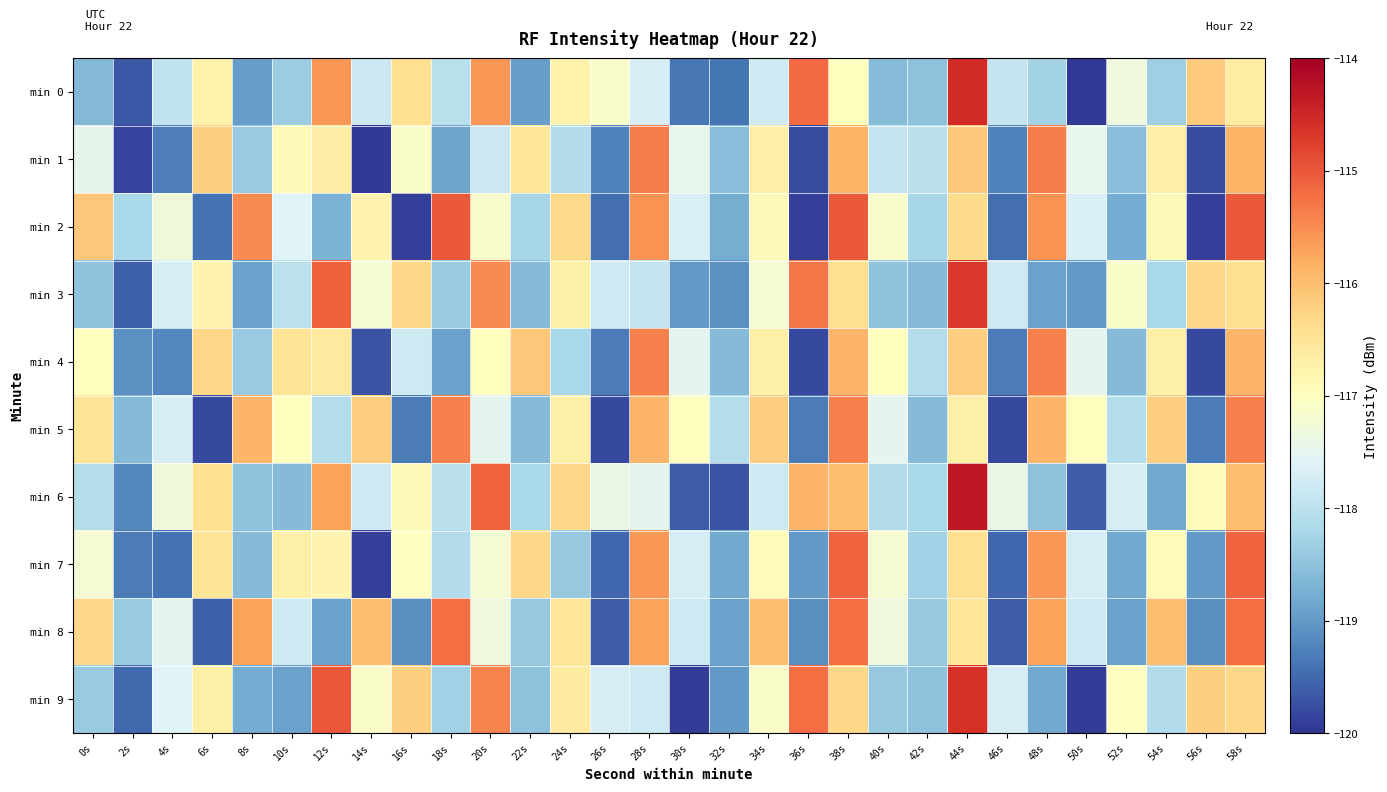

Reading left to right, what are all the values shown in this chart?

min 0: 0s=-118.6	2s=-119.7	4s=-117.9	6s=-116.7	8s=-119.0	10s=-118.3	12s=-115.6	14s=-117.8	16s=-116.4	18s=-118.0	20s=-115.6	22s=-118.9	24s=-116.7	26s=-117.1	28s=-117.7	30s=-119.4	32s=-119.4	34s=-117.8	36s=-115.2	38s=-117.0	40s=-118.6	42s=-118.5	44s=-114.6	46s=-117.9	48s=-118.3	50s=-120.0	52s=-117.3	54s=-118.3	56s=-116.2	58s=-116.6
min 1: 0s=-117.5	2s=-119.9	4s=-119.3	6s=-116.2	8s=-118.4	10s=-116.9	12s=-116.7	14s=-120.0	16s=-117.1	18s=-118.9	20s=-117.8	22s=-116.5	24s=-118.1	26s=-119.2	28s=-115.3	30s=-117.5	32s=-118.6	34s=-116.7	36s=-119.8	38s=-115.9	40s=-117.9	42s=-118.0	44s=-116.1	46s=-119.2	48s=-115.3	50s=-117.5	52s=-118.6	54s=-116.7	56s=-119.8	58s=-115.9
min 2: 0s=-116.1	2s=-118.2	4s=-117.3	6s=-119.4	8s=-115.5	10s=-117.6	12s=-118.7	14s=-116.8	16s=-119.9	18s=-115.0	20s=-117.1	22s=-118.2	24s=-116.3	26s=-119.5	28s=-115.6	30s=-117.7	32s=-118.8	34s=-116.9	36s=-119.9	38s=-115.0	40s=-117.1	42s=-118.2	44s=-116.3	46s=-119.5	48s=-115.6	50s=-117.7	52s=-118.8	54s=-116.9	56s=-119.9	58s=-115.0
min 3: 0s=-118.5	2s=-119.6	4s=-117.7	6s=-116.8	8s=-118.9	10s=-118.0	12s=-115.1	14s=-117.2	16s=-116.3	18s=-118.4	20s=-115.5	22s=-118.6	24s=-116.7	26s=-117.8	28s=-117.9	30s=-119.0	32s=-119.1	34s=-117.2	36s=-115.3	38s=-116.4	40s=-118.5	42s=-118.6	44s=-114.7	46s=-117.8	48s=-118.9	50s=-119.0	52s=-117.1	54s=-118.2	56s=-116.3	58s=-116.4
min 4: 0s=-117.0	2s=-119.1	4s=-119.2	6s=-116.3	8s=-118.4	10s=-116.5	12s=-116.6	14s=-119.7	16s=-117.8	18s=-118.9	20s=-117.0	22s=-116.1	24s=-118.2	26s=-119.3	28s=-115.4	30s=-117.5	32s=-118.6	34s=-116.7	36s=-119.8	38s=-115.9	40s=-117.0	42s=-118.1	44s=-116.2	46s=-119.3	48s=-115.4	50s=-117.5	52s=-118.6	54s=-116.7	56s=-119.8	58s=-115.9
min 5: 0s=-116.5	2s=-118.6	4s=-117.7	6s=-119.8	8s=-115.9	10s=-117.0	12s=-118.1	14s=-116.2	16s=-119.3	18s=-115.4	20s=-117.5	22s=-118.6	24s=-116.7	26s=-119.8	28s=-115.9	30s=-117.0	32s=-118.1	34s=-116.2	36s=-119.3	38s=-115.4	40s=-117.5	42s=-118.6	44s=-116.7	46s=-119.8	48s=-115.9	50s=-117.0	52s=-118.1	54s=-116.2	56s=-119.3	58s=-115.4
min 6: 0s=-118.1	2s=-119.2	4s=-117.3	6s=-116.4	8s=-118.5	10s=-118.6	12s=-115.7	14s=-117.8	16s=-116.9	18s=-118.0	20s=-115.1	22s=-118.2	24s=-116.3	26s=-117.4	28s=-117.5	30s=-119.6	32s=-119.7	34s=-117.8	36s=-115.9	38s=-116.0	40s=-118.1	42s=-118.2	44s=-114.3	46s=-117.4	48s=-118.5	50s=-119.6	52s=-117.7	54s=-118.8	56s=-116.9	58s=-116.0
min 7: 0s=-117.2	2s=-119.3	4s=-119.4	6s=-116.5	8s=-118.6	10s=-116.7	12s=-116.8	14s=-119.9	16s=-117.0	18s=-118.1	20s=-117.2	22s=-116.3	24s=-118.4	26s=-119.5	28s=-115.6	30s=-117.7	32s=-118.8	34s=-116.9	36s=-119.0	38s=-115.1	40s=-117.2	42s=-118.3	44s=-116.4	46s=-119.5	48s=-115.6	50s=-117.7	52s=-118.8	54s=-116.9	56s=-119.0	58s=-115.1
min 8: 0s=-116.3	2s=-118.4	4s=-117.5	6s=-119.6	8s=-115.7	10s=-117.8	12s=-118.9	14s=-116.0	16s=-119.1	18s=-115.2	20s=-117.3	22s=-118.4	24s=-116.5	26s=-119.6	28s=-115.7	30s=-117.8	32s=-118.9	34s=-116.0	36s=-119.1	38s=-115.2	40s=-117.3	42s=-118.4	44s=-116.5	46s=-119.6	48s=-115.7	50s=-117.8	52s=-118.9	54s=-116.0	56s=-119.1	58s=-115.2
min 9: 0s=-118.4	2s=-119.5	4s=-117.6	6s=-116.7	8s=-118.8	10s=-118.9	12s=-115.0	14s=-117.1	16s=-116.2	18s=-118.3	20s=-115.4	22s=-118.5	24s=-116.6	26s=-117.7	28s=-117.8	30s=-119.9	32s=-119.0	34s=-117.1	36s=-115.2	38s=-116.3	40s=-118.4	42s=-118.5	44s=-114.6	46s=-117.7	48s=-118.8	50s=-119.9	52s=-117.0	54s=-118.1	56s=-116.2	58s=-116.3